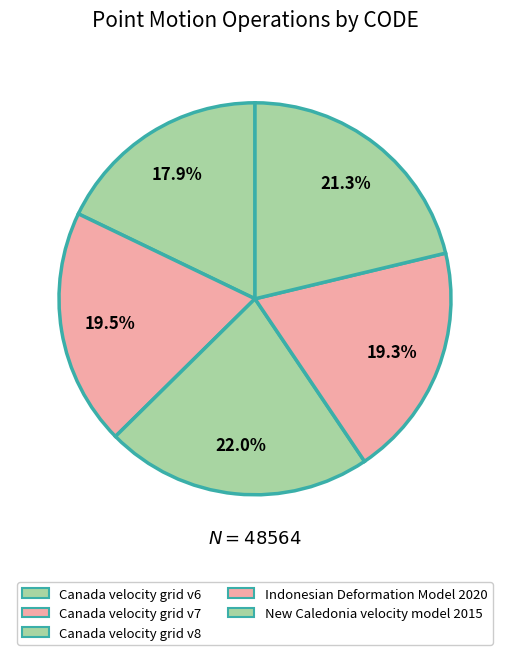

How many segments does this pie chart have?

5